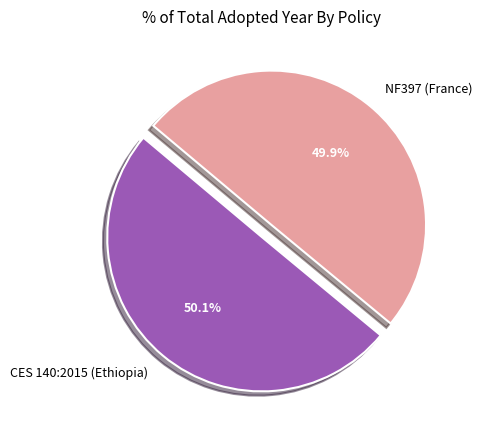

Approximately how many times larger is the value at NF397 (France) compared to CES 140:2015 (Ethiopia)?

1.0